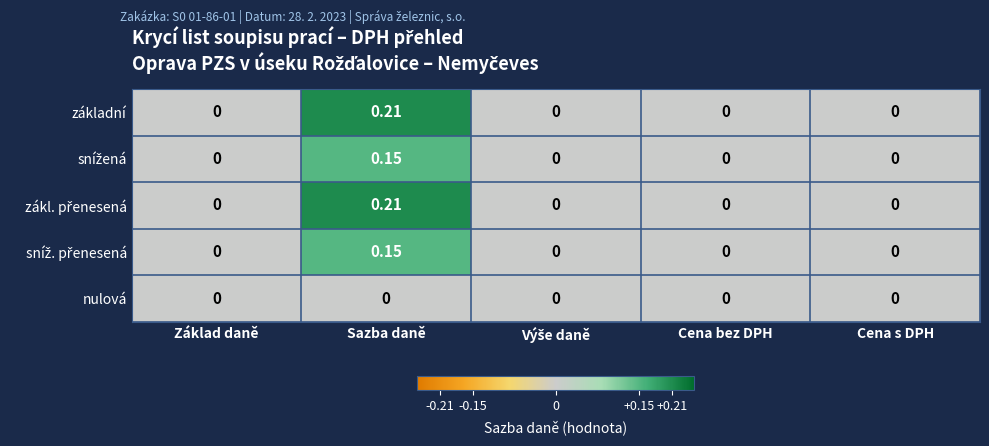

Which label corresponds to the largest value in the chart?

Sazba daně